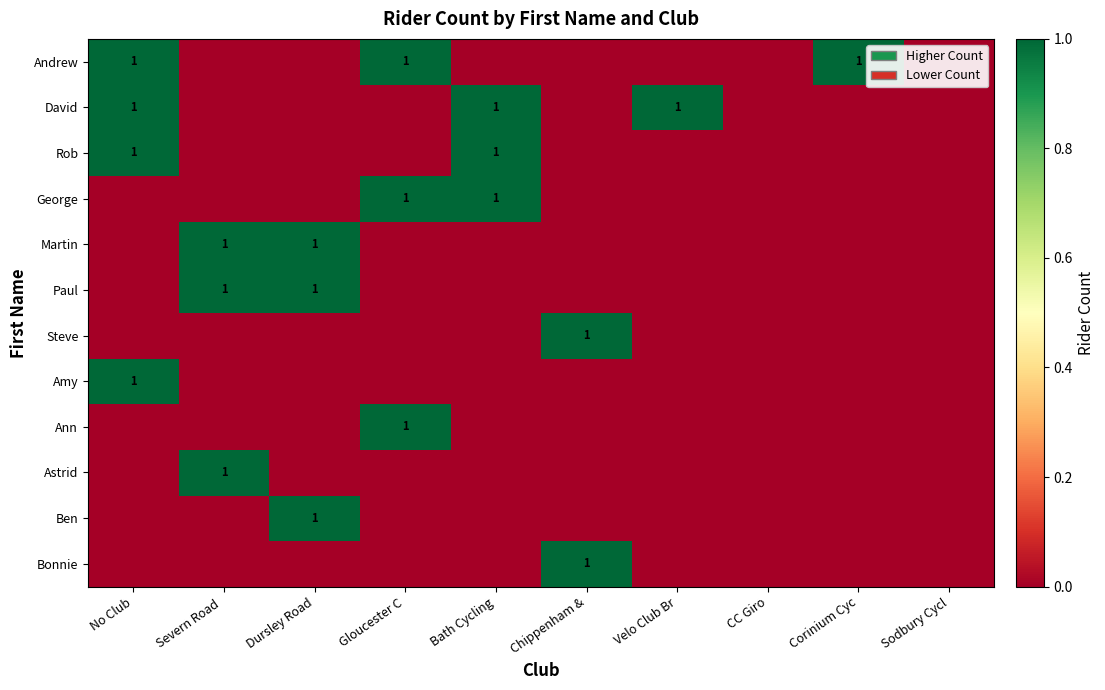

The Rob series shows 1 at Bath Cycling. True or false?

True